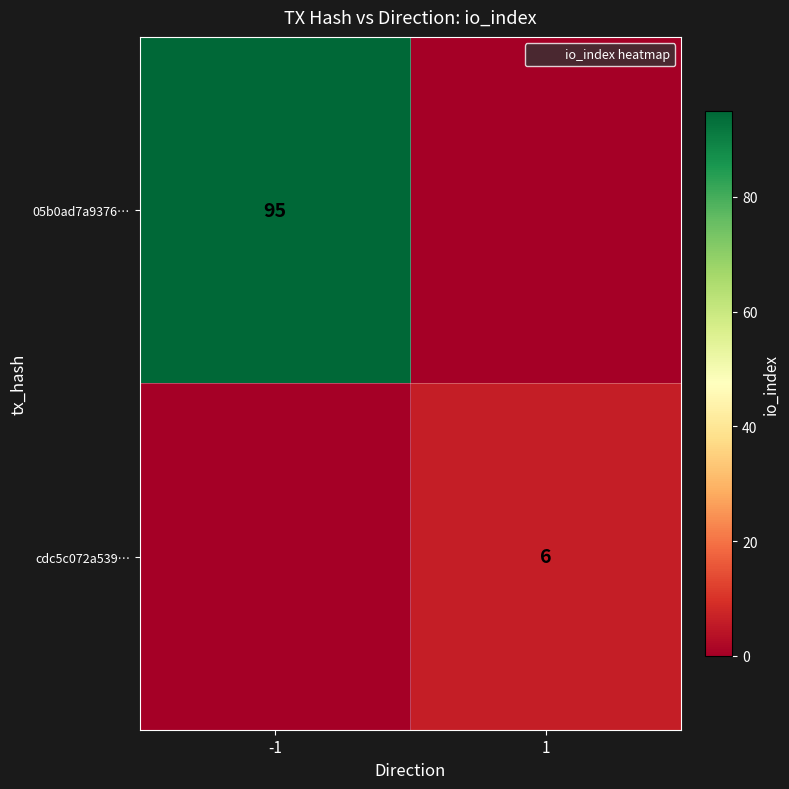

Which series changed the most between -1 and 1?

05b0ad7a9376…